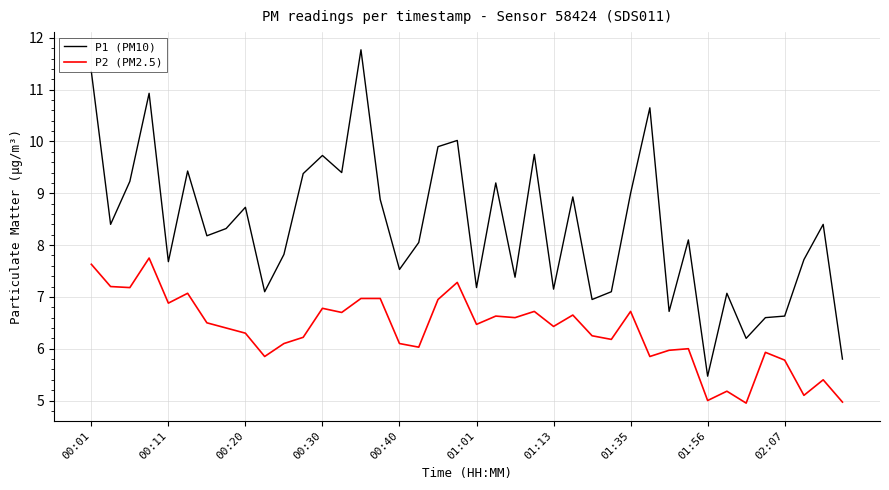

What is the average value of the P2 (PM2.5) series?

6.3